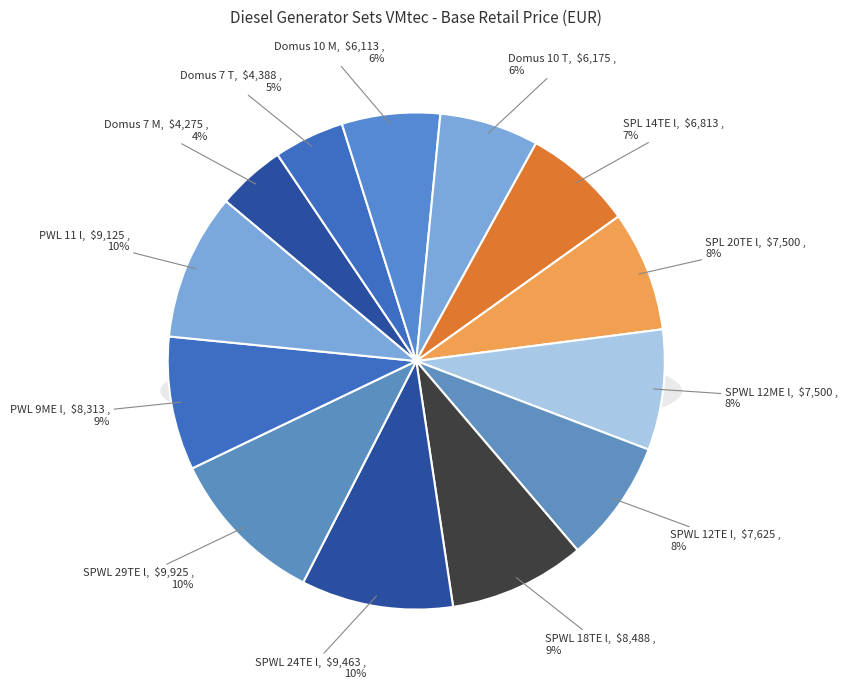

To the nearest percent, what portion does PWL 11 l represent?

10%